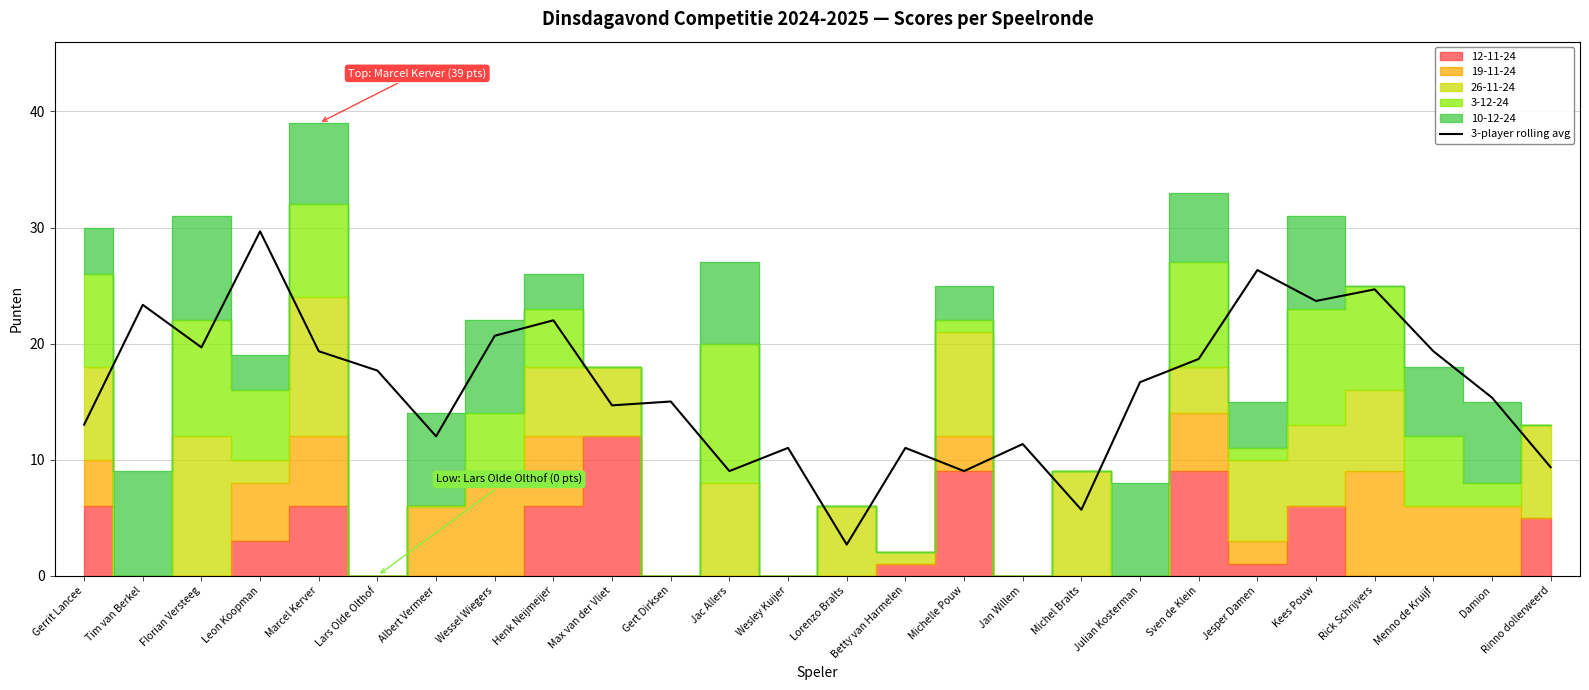

Rank the categories by value from highest to lowest.

Leon Koopman, Jesper Damen, Rick Schrijvers, Kees Pouw, Tim van Berkel, Henk Neijmeijer, Wessel Wiegers, Florian Versteeg, Marcel Kerver, Menno de Kruijf, Sven de Klein, Lars Olde Olthof, Julian Kosterman, Damion, Gert Dirksen, Max van der Vliet, Gerrit Lancee, Albert Vermeer, Jan Willem, Wesley Kuijer, Betty van Harmelen, Rinno dollerweerd, Jac Allers, Michelle Pouw, Michel Bralts, Lorenzo Bralts